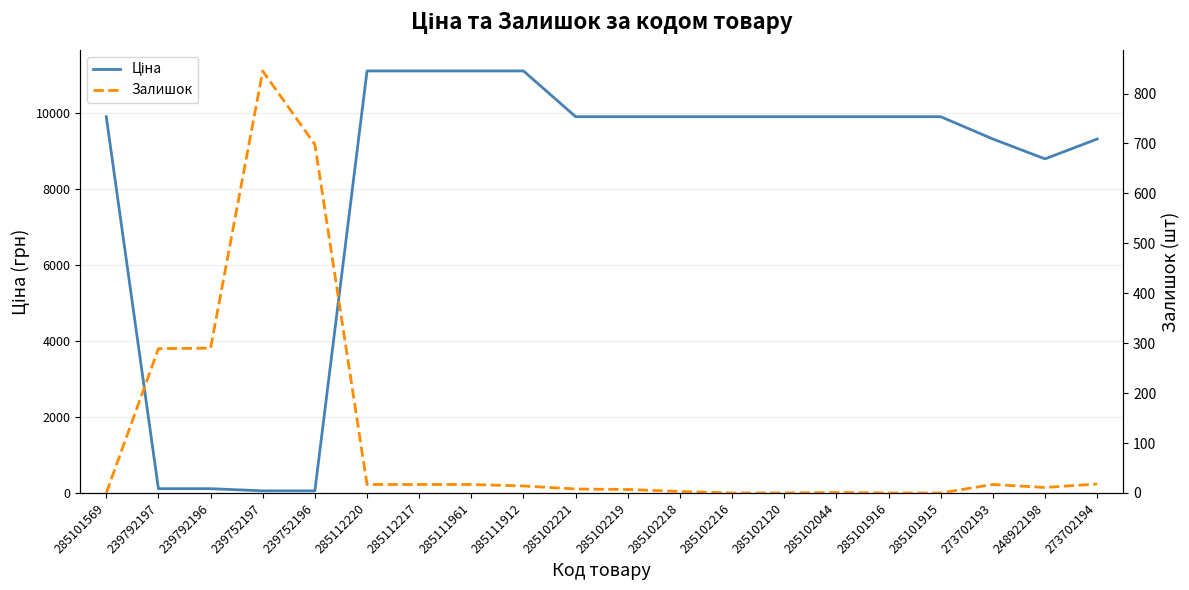

How many values in the Залишок series are below 14?

10